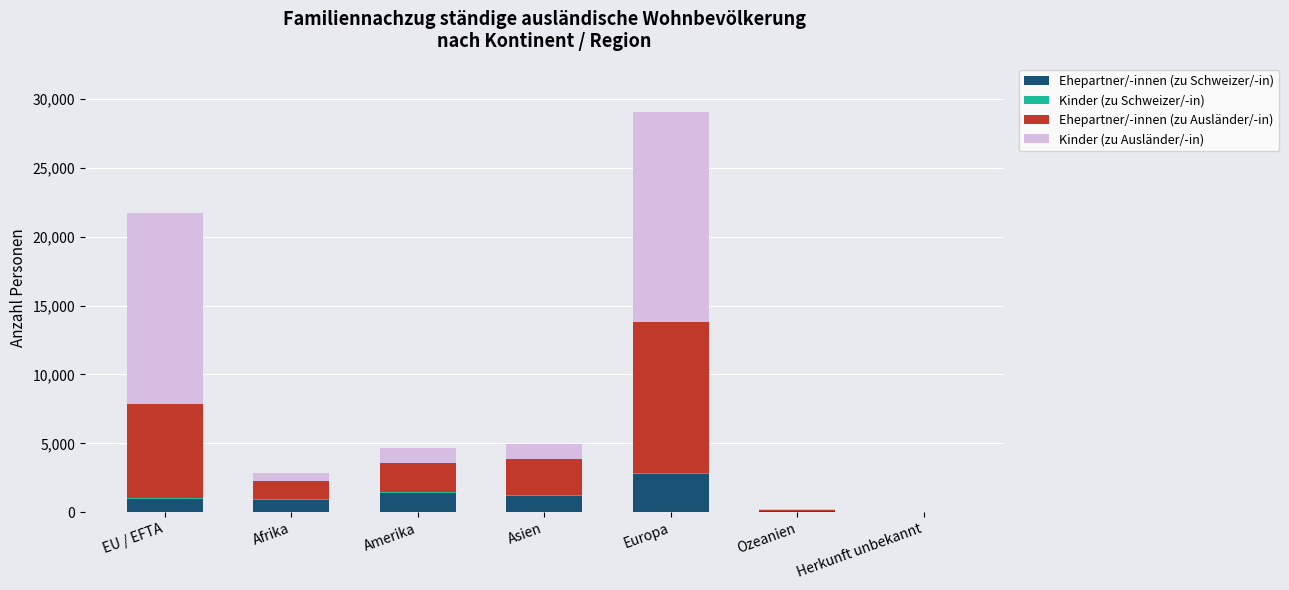

At which label does Ehepartner/-innen (zu Schweizer/-in) reach its peak?

Europa